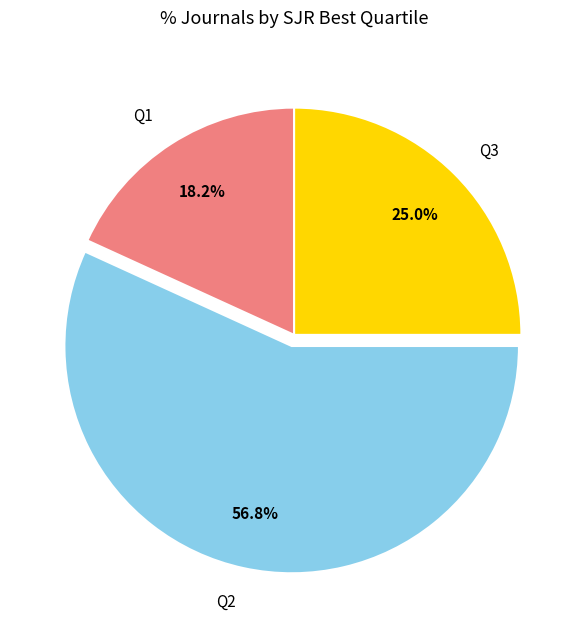

Which slice represents more than half of the pie?

Q2